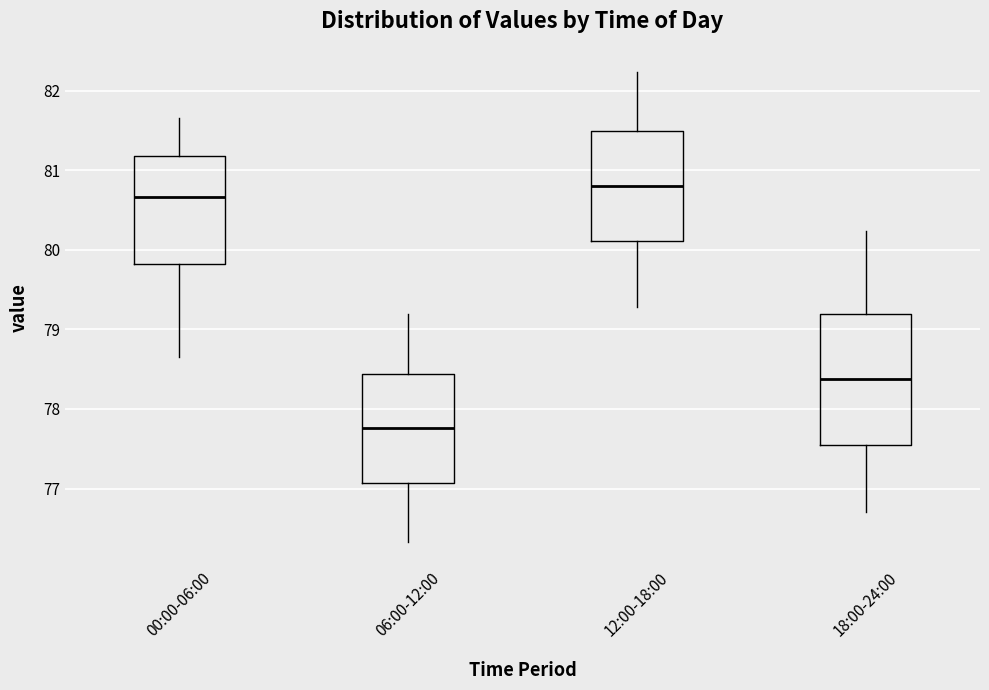

Reading left to right, transcribe this box plot: for each box, give where its median line is, the range the box spans, and where its two whiskers end, as read against the y-axis. The values are not printed on the chart, so give them approximately, as read against the axis.

00:00-06:00: median 80.7, box 79.8 to 81.2, whiskers 78.7 to 81.7
06:00-12:00: median 77.8, box 77.1 to 78.4, whiskers 76.3 to 79.2
12:00-18:00: median 80.8, box 80.1 to 81.5, whiskers 79.3 to 82.2
18:00-24:00: median 78.4, box 77.5 to 79.2, whiskers 76.7 to 80.2